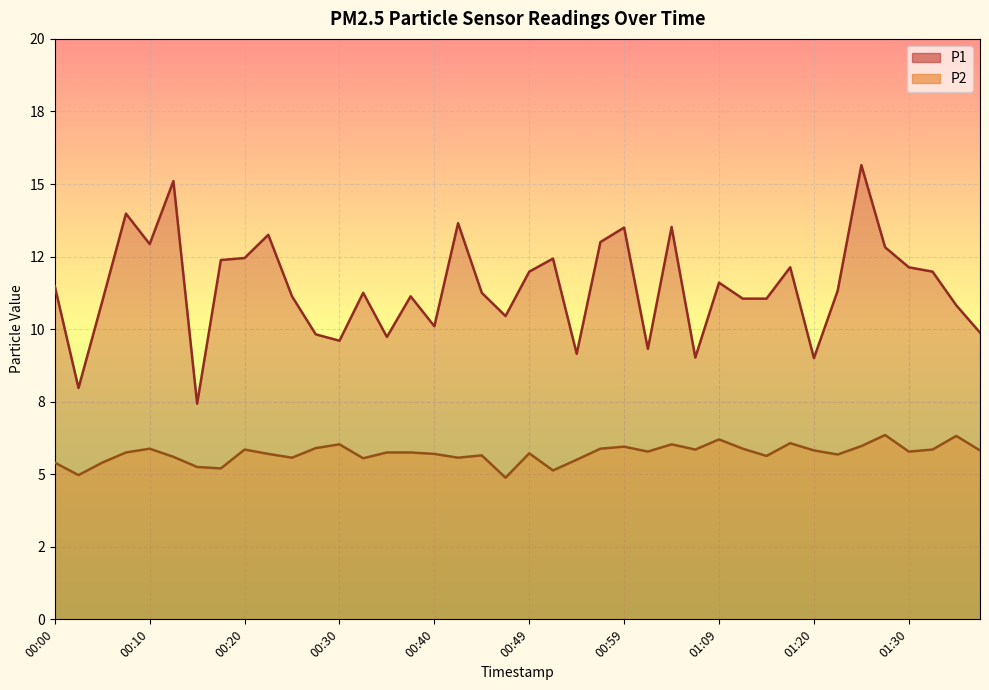

List the labels in order of P1 value, smallest first.

00:15, 00:03, 01:20, 01:07, 00:54, 01:02, 00:30, 00:35, 00:27, 01:38, 00:40, 00:47, 01:36, 00:05, 01:12, 01:14, 00:25, 00:37, 00:32, 00:44, 01:22, 00:00, 01:09, 00:49, 01:33, 01:17, 01:30, 00:17, 00:52, 00:20, 01:28, 00:10, 00:57, 00:22, 00:59, 01:04, 00:42, 00:08, 00:13, 01:25